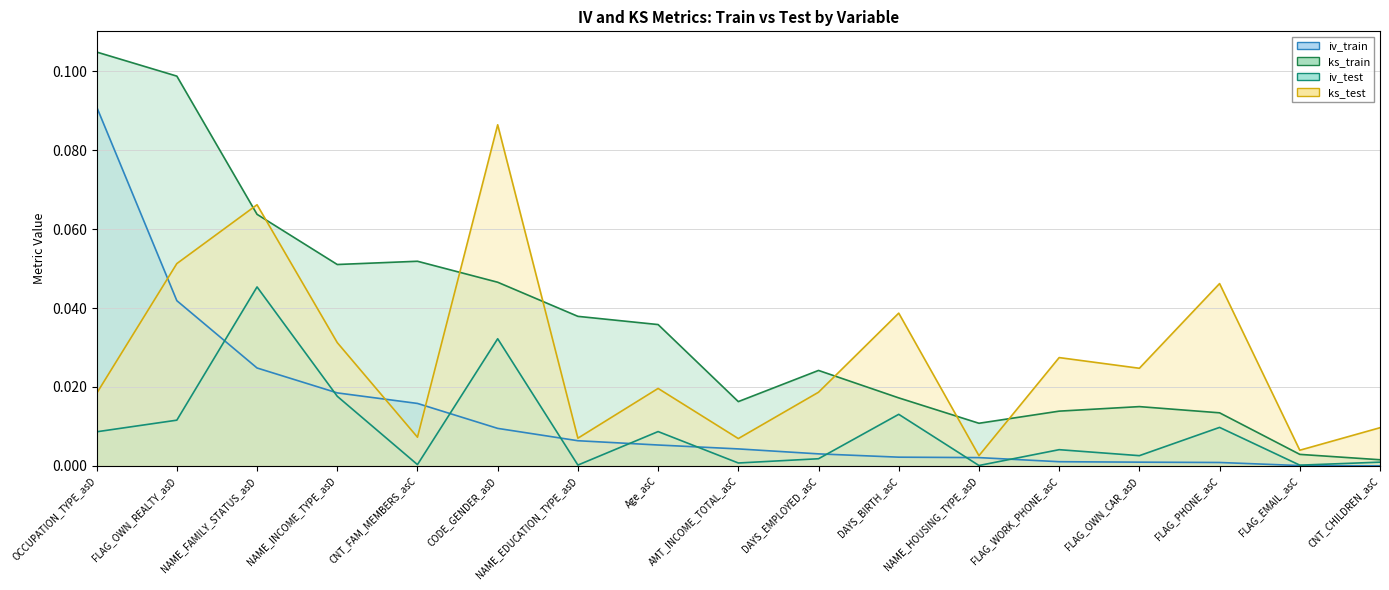

What are all the series names shown in the legend?

iv_train, ks_train, iv_test, ks_test